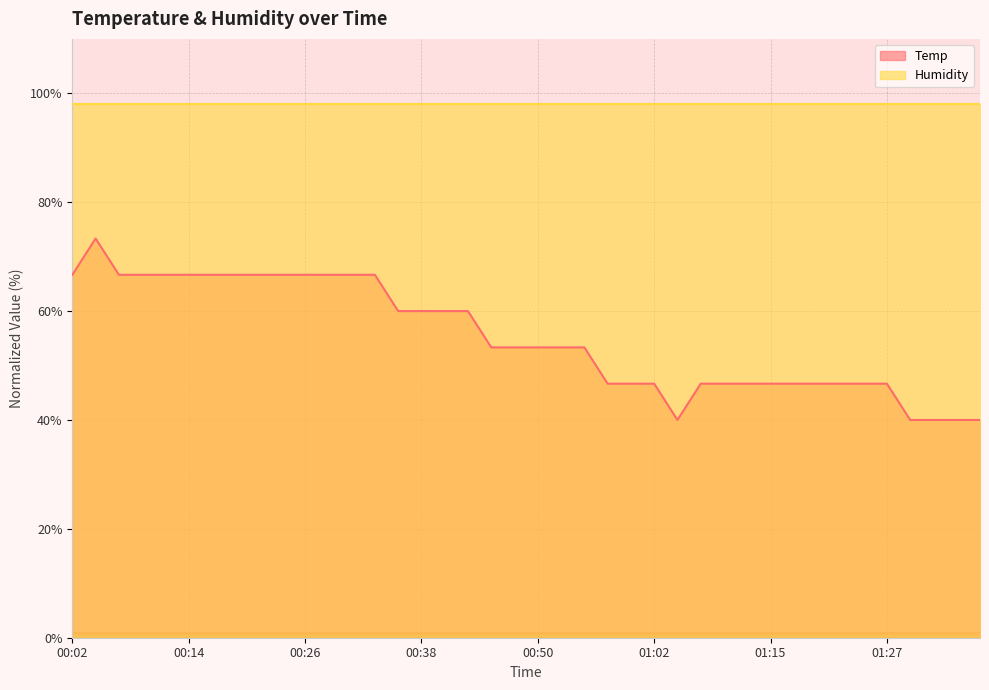

What is the greatest value displayed?

98.0